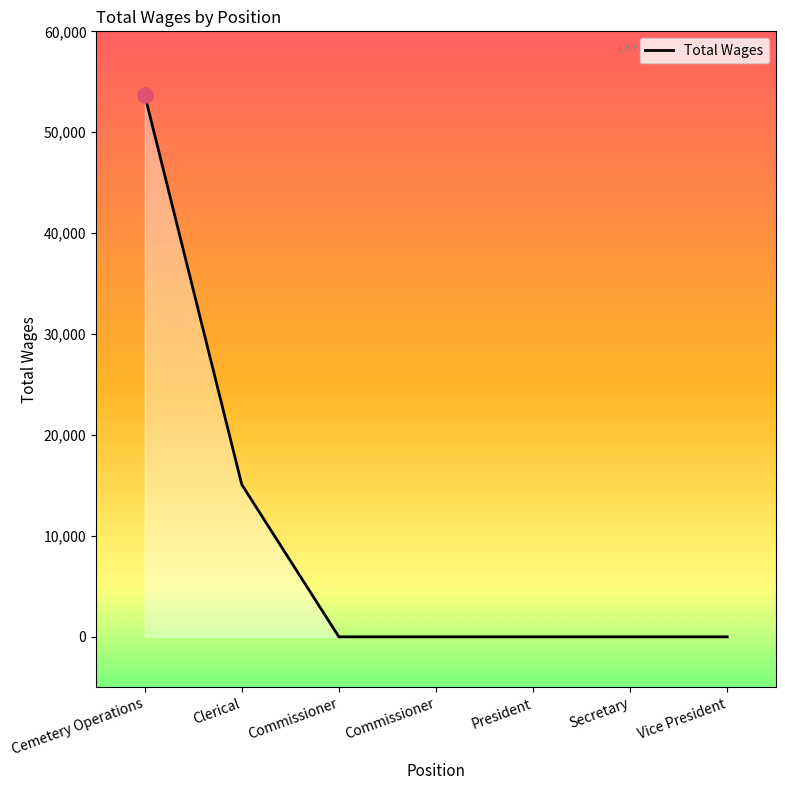

What is the change in value from Clerical to Commissioner?

-15085